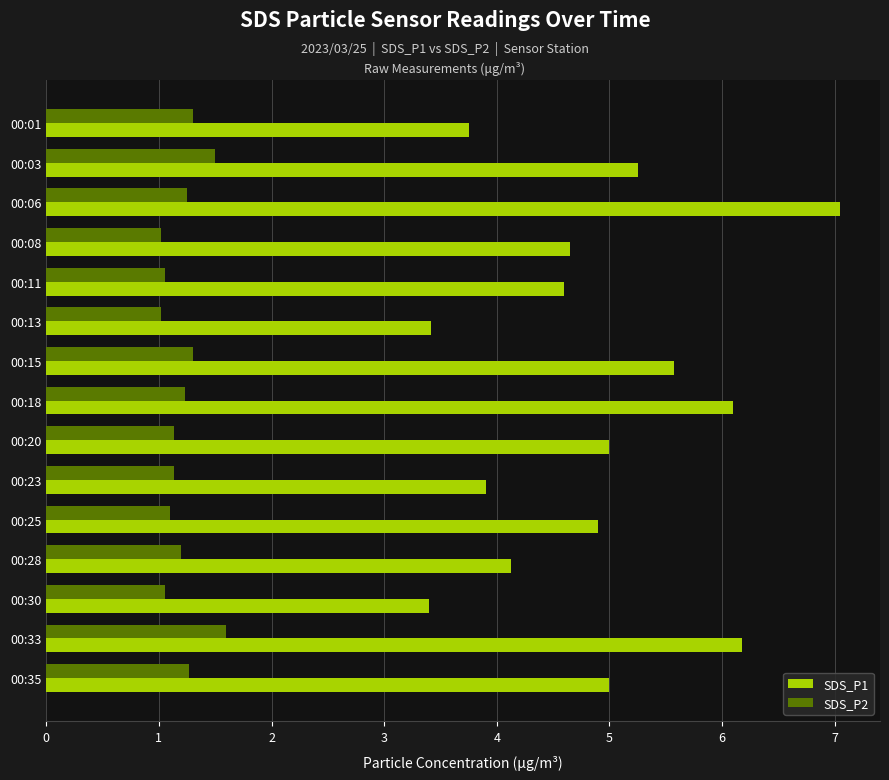

At how many categories does at least one series exceed 4?

11